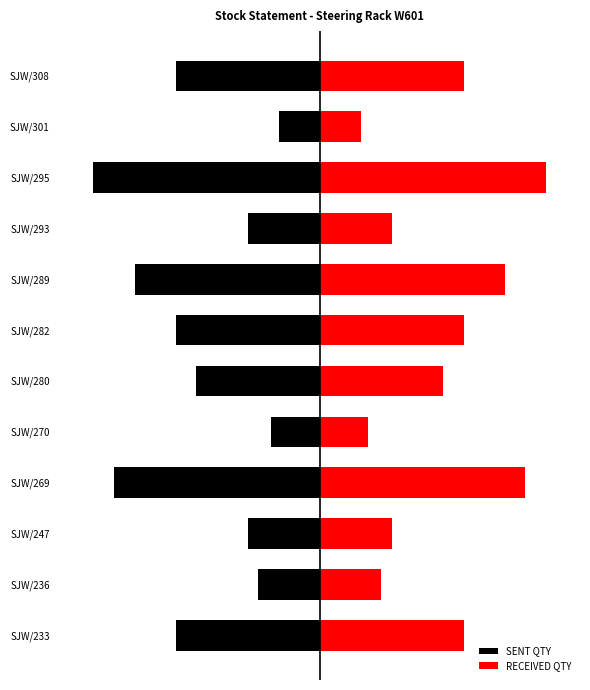

What is the difference between the SENT QTY values at SJW/247 and SJW/282?

350